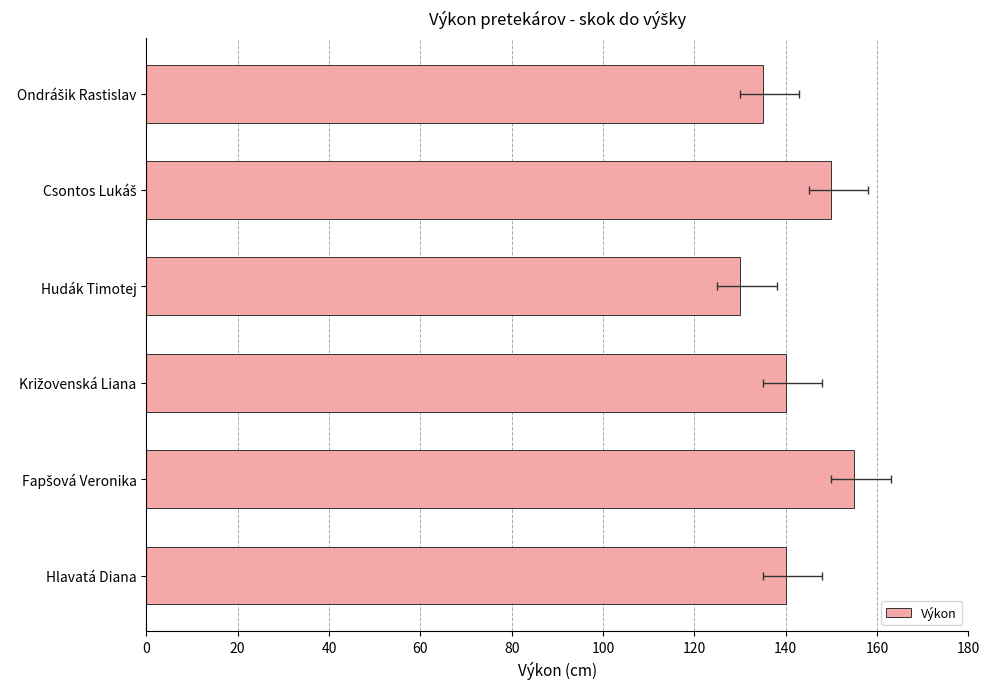

What is the sum of the values at 0 and 80?

290